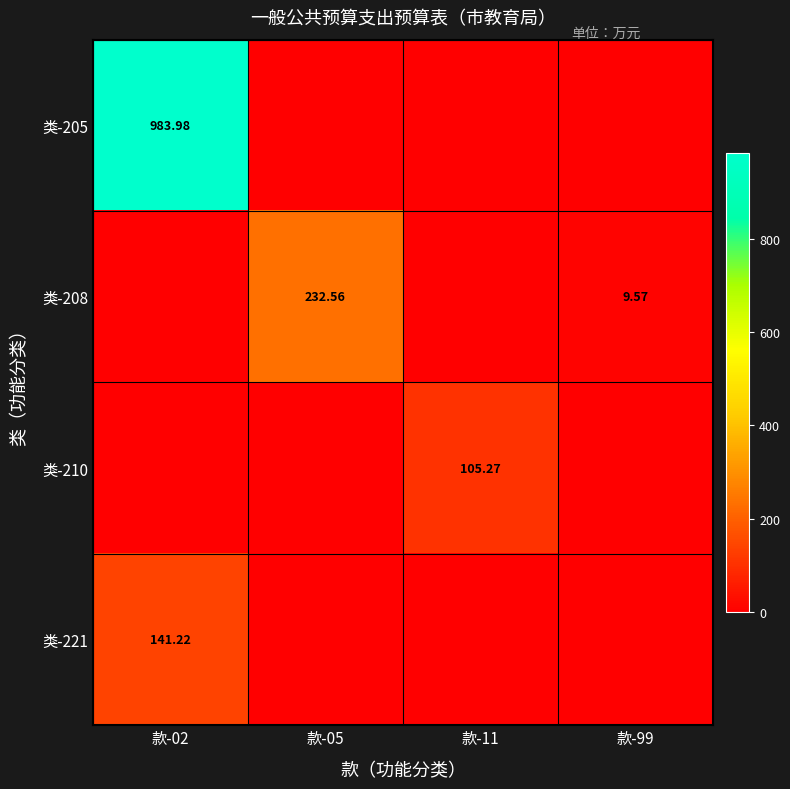

What is the total value across all series at 款-02?

1125.2